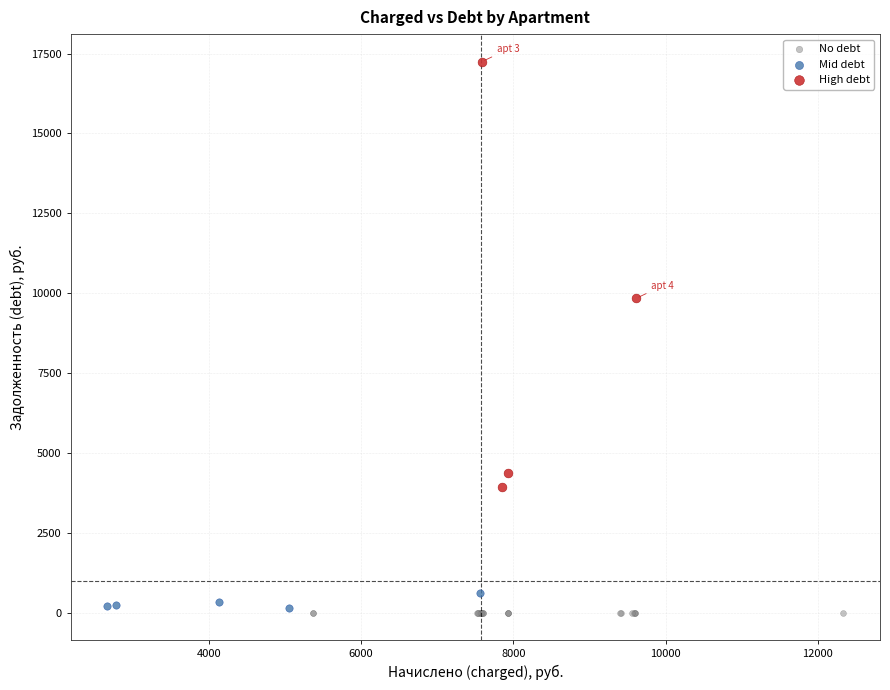

Which series contains the highest Y value?

High debt